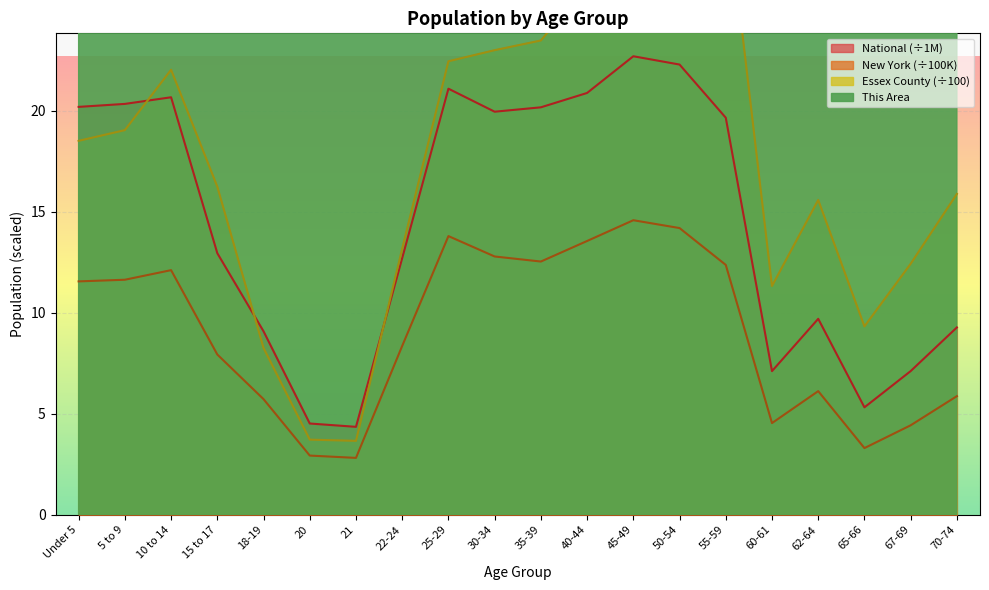

What are all the series names shown in the legend?

This Area, Essex County, New York, National